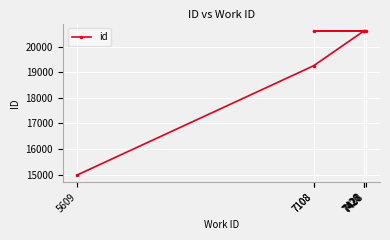

True or false: the data shows 30190 at 7427.

False